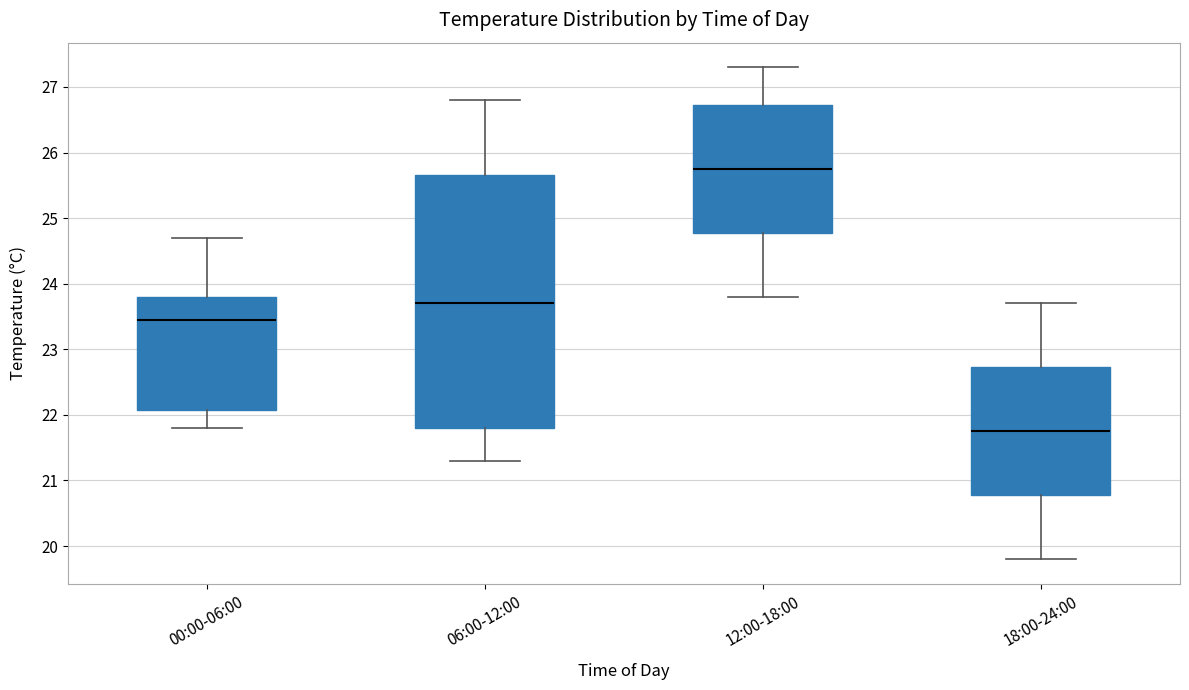

Comparing the boxes themselves (not the whiskers), which one is the tallest?

06:00-12:00